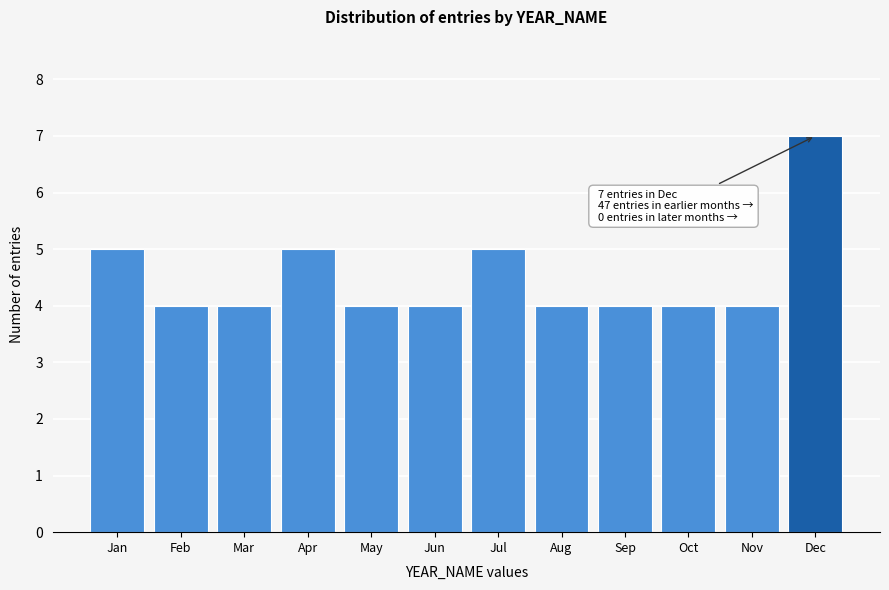

Reading left to right, list all the values displayed in this chart.

Jan=5	Feb=4	Mar=4	Apr=5	May=4	Jun=4	Jul=5	Aug=4	Sep=4	Oct=4	Nov=4	Dec=7